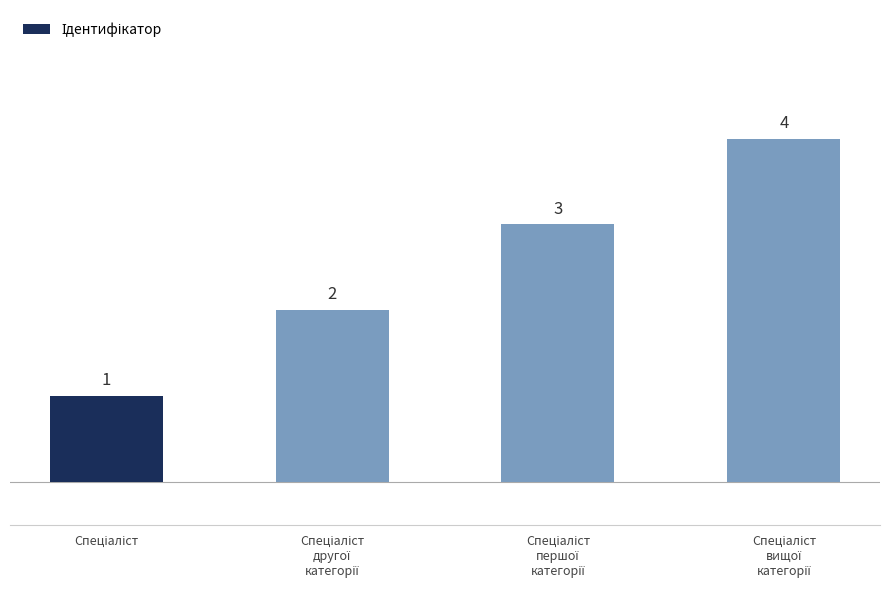

How many bars are there in total?

4